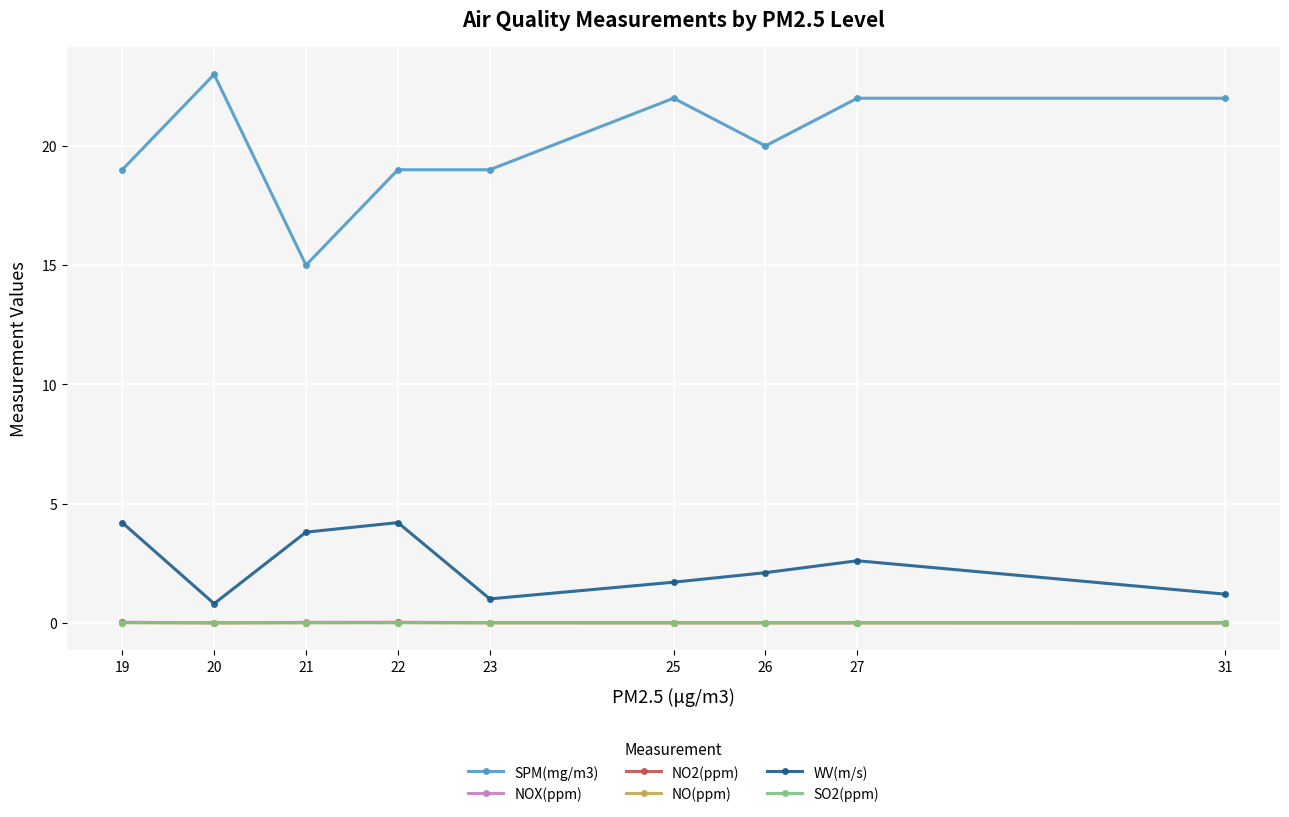

Is it true that WV(m/s) equals 2.1 at 26?

True